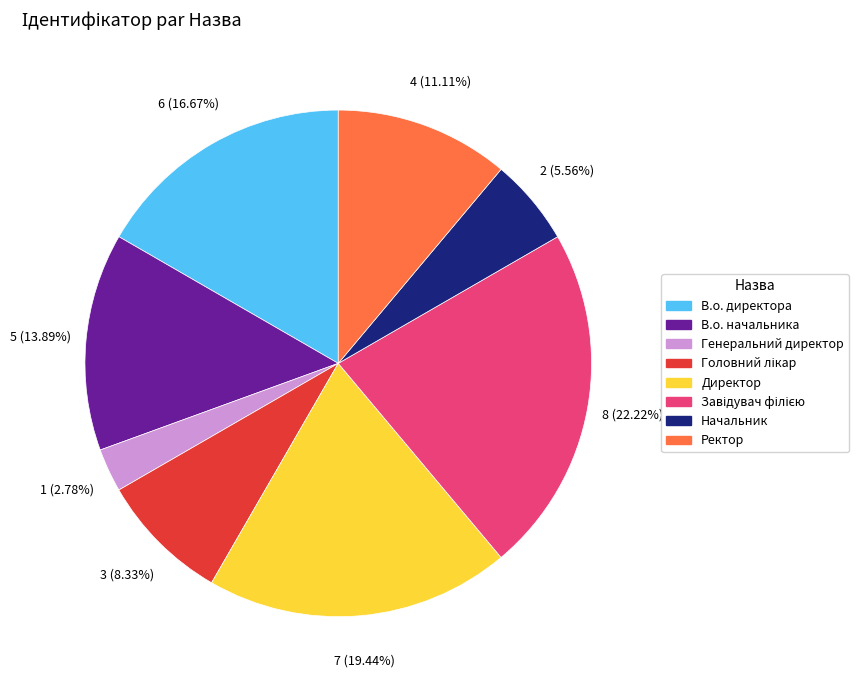

What is the ratio of the value at Ректор to the value at Генеральний директор?

4.0